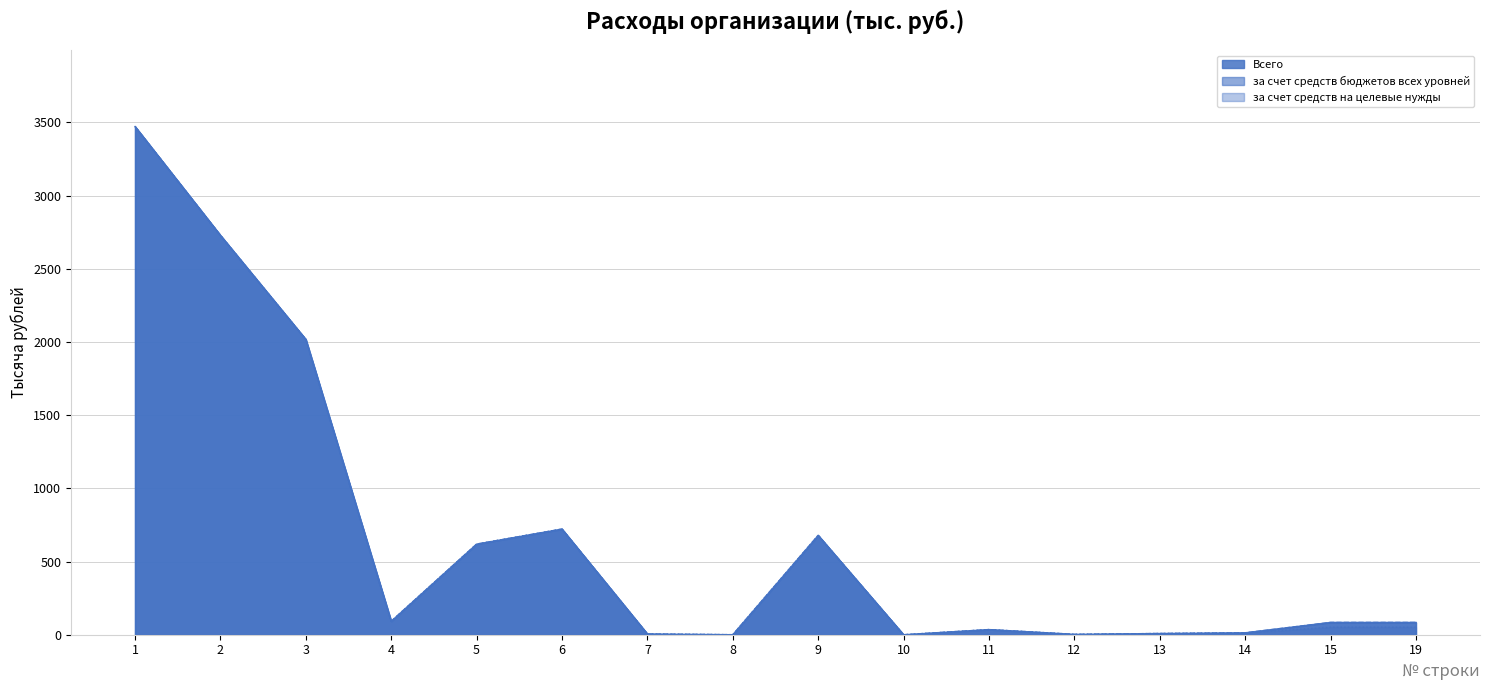

In за счет средств бюджетов всех уровней, how many points are higher than both neighbors (excluding endpoints)?

3